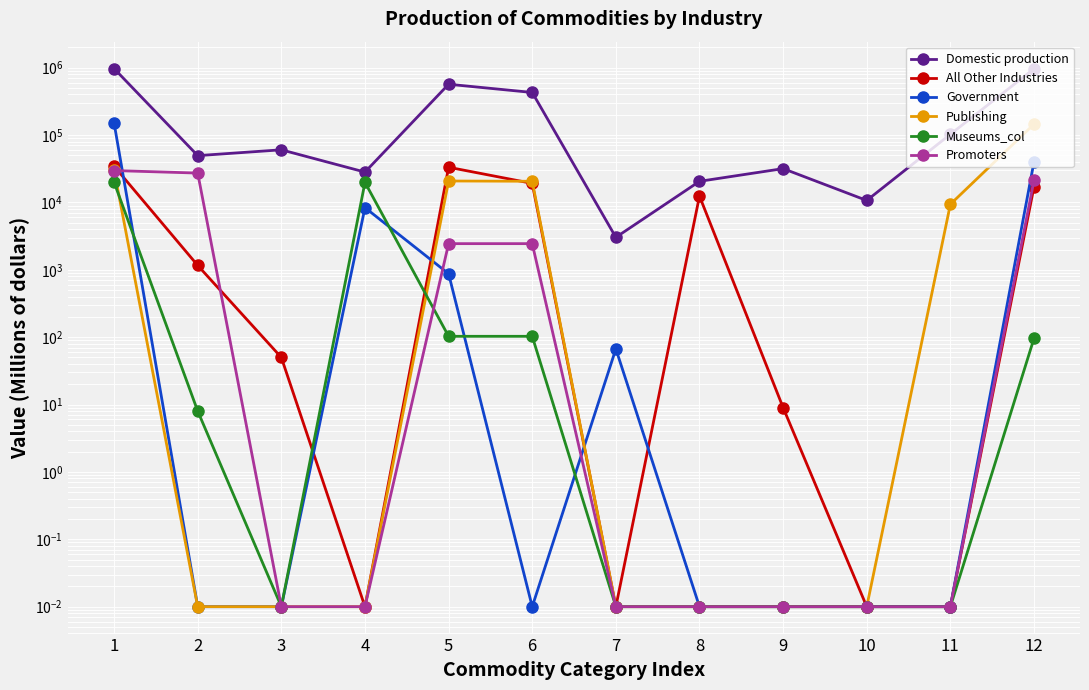

Where does the All Other Industries series first go above 1161?

1